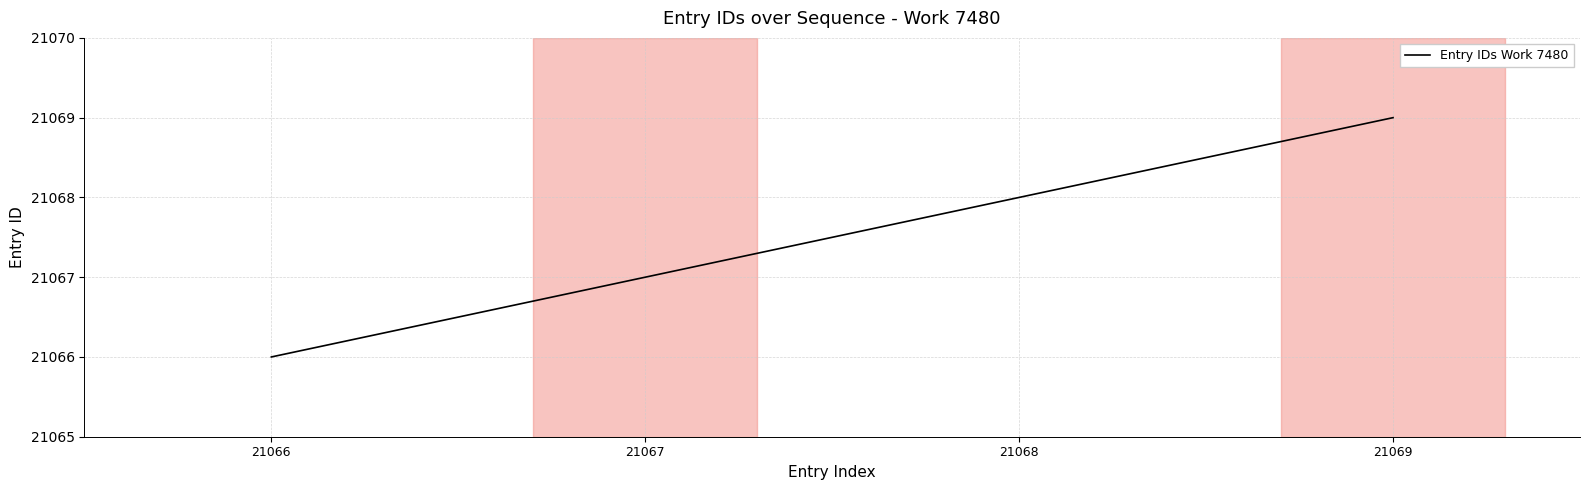

Reading left to right, transcribe all the data shown in this chart.

21066=21066	21067=21067	21068=21068	21069=21069